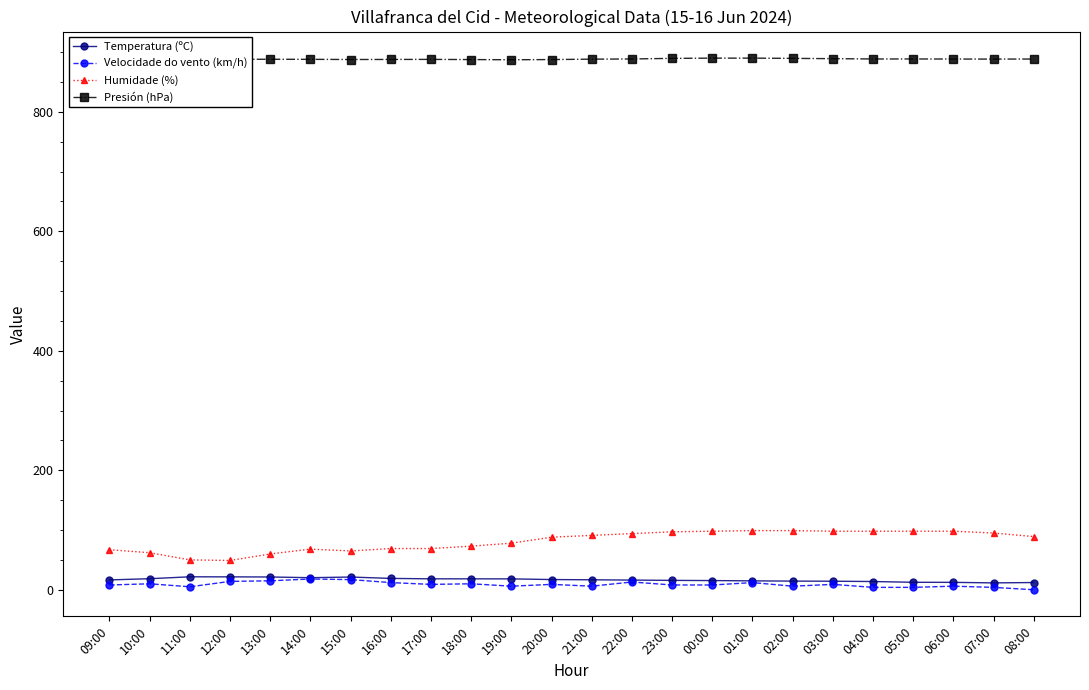

Is this an area chart (filled region under the line)?

No